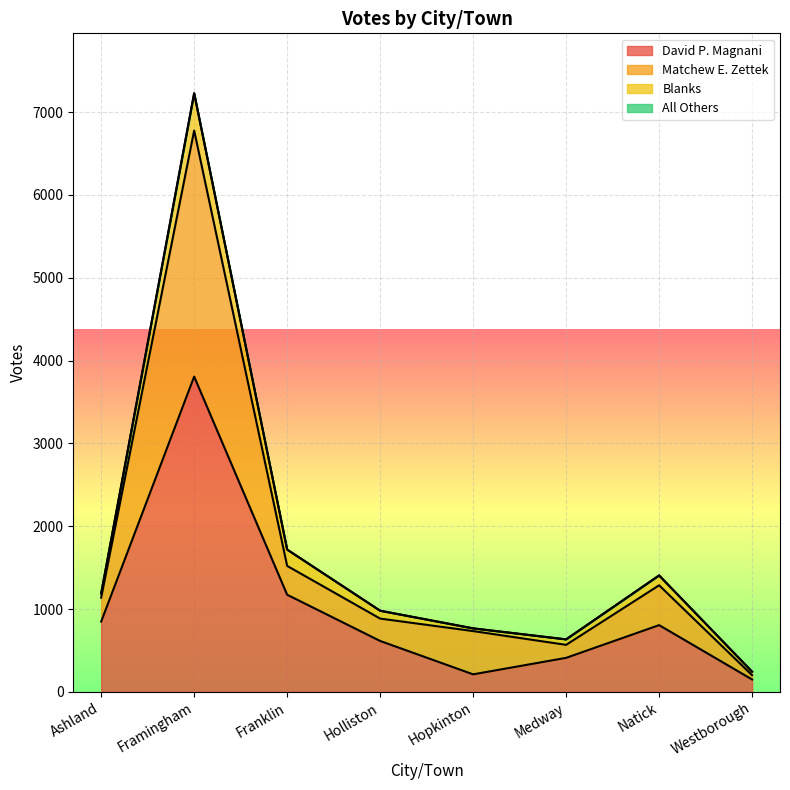

What is the value of the Matchew E. Zettek point at the 4th from the left?

885